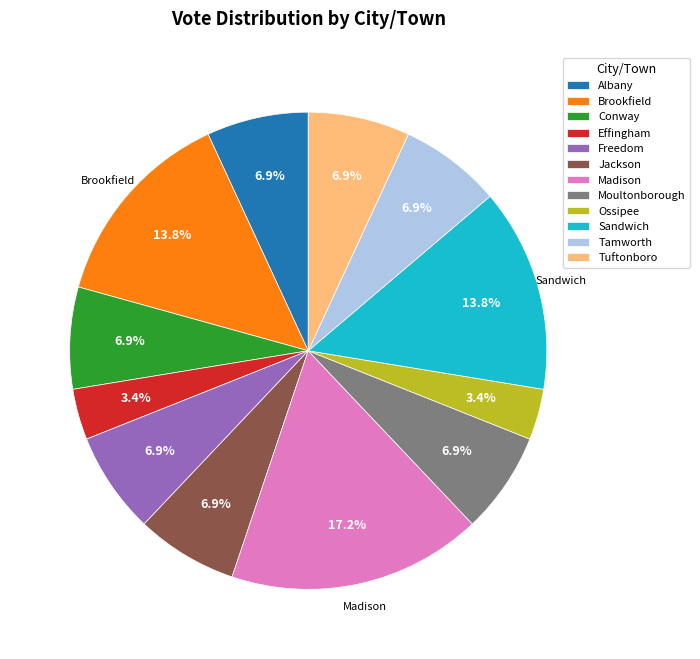

Between Madison and Effingham, which is larger?

Madison